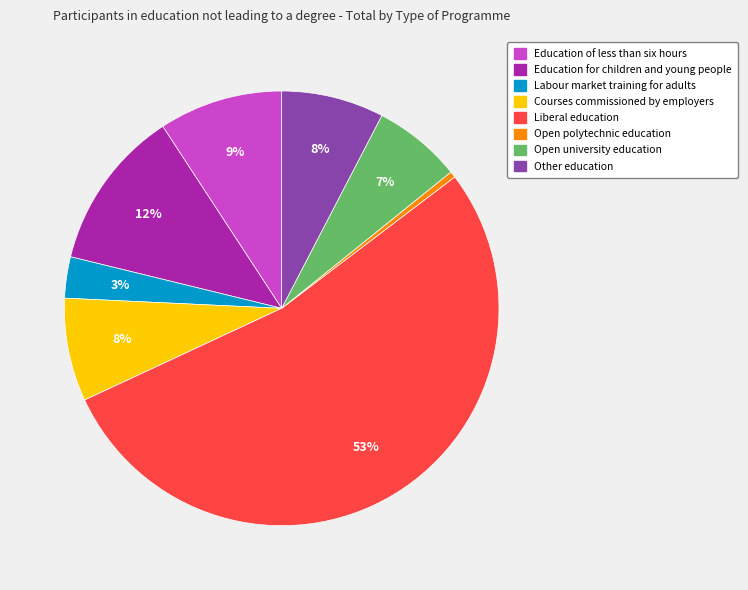

What is the largest slice in the pie chart?

Liberal education